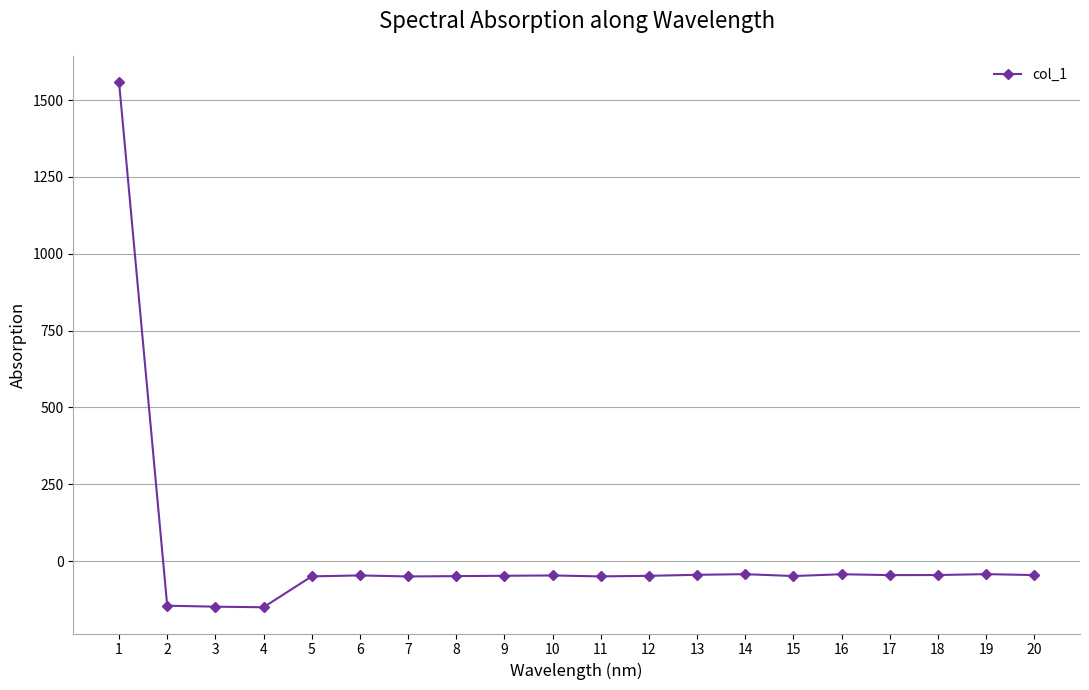

What is the maximum value shown in the chart?

1558.5